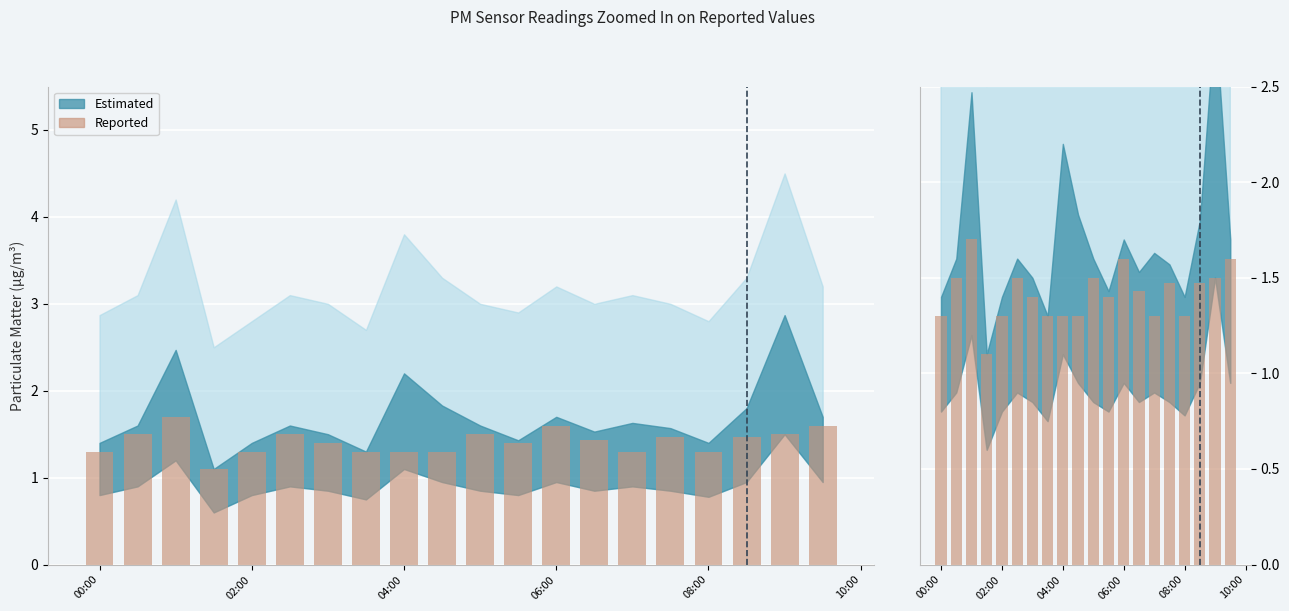

What is the difference between the maximum and minimum values?

0.6